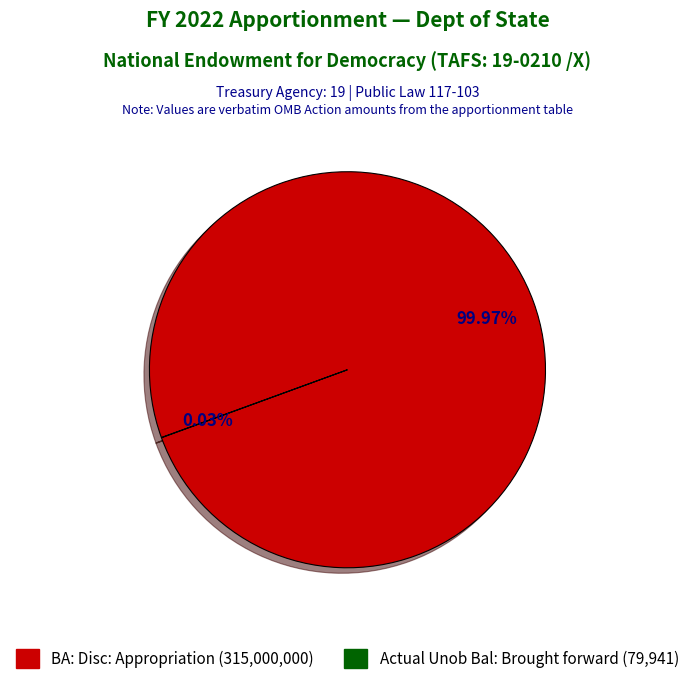

Is there any slice that represents more than half of the pie?

Yes